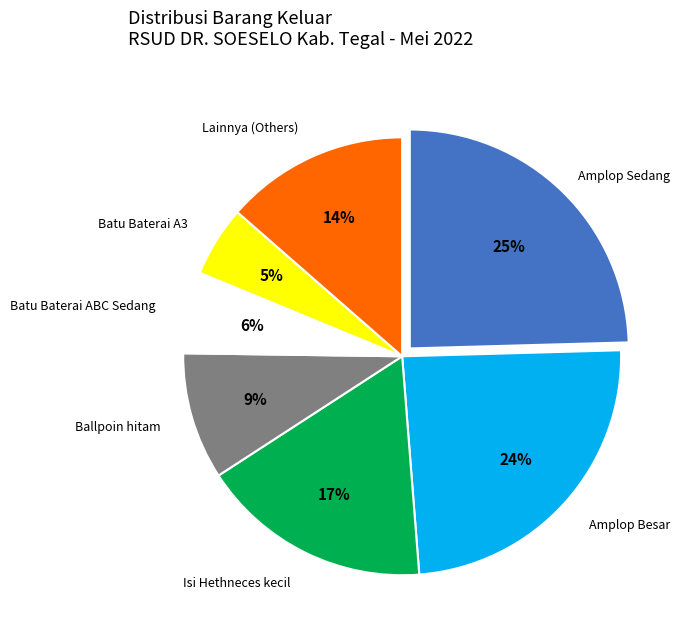

What percentage is the Batu Baterai ABC Sedang slice, to the nearest percent?

6%